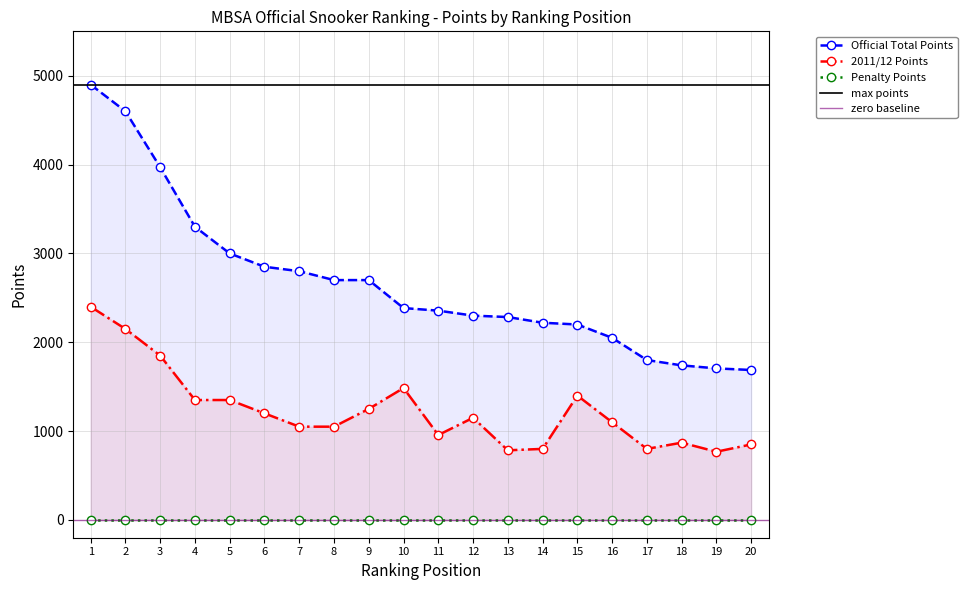

True or false: Official Total Points has more than 2 interior local peaks.

False